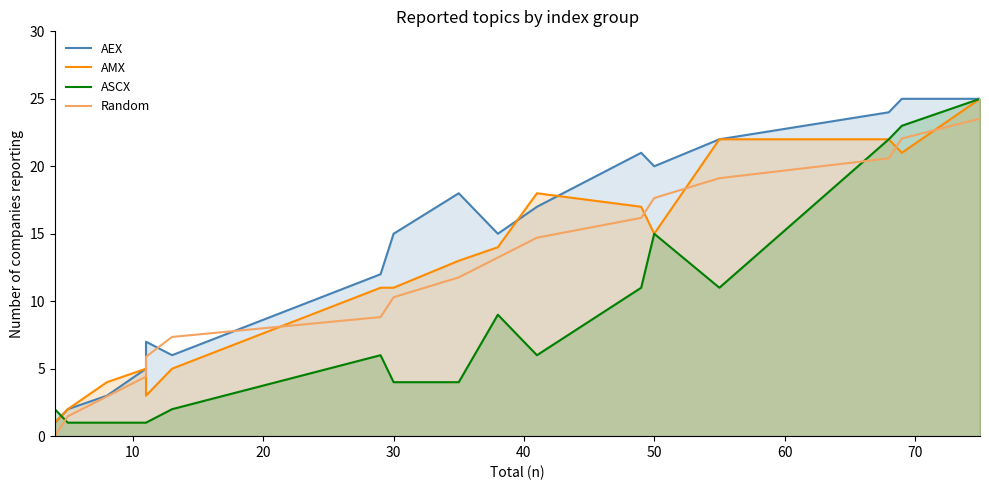

What is the lowest value of the AEX series?

1.0